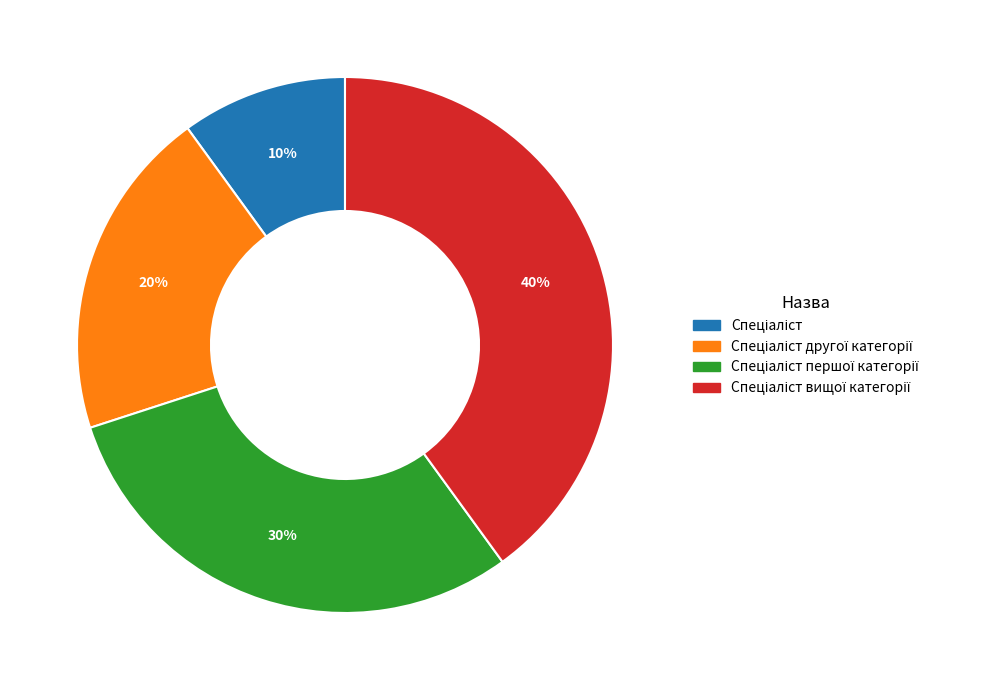

How many slices are in this pie chart?

4